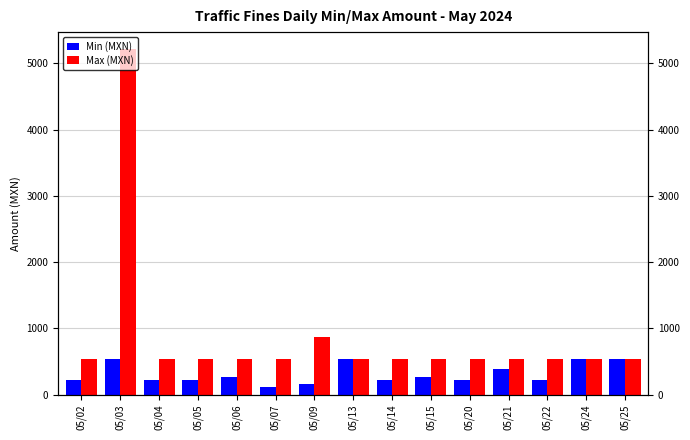

How many data points in Min (MXN) are less than 217?

2